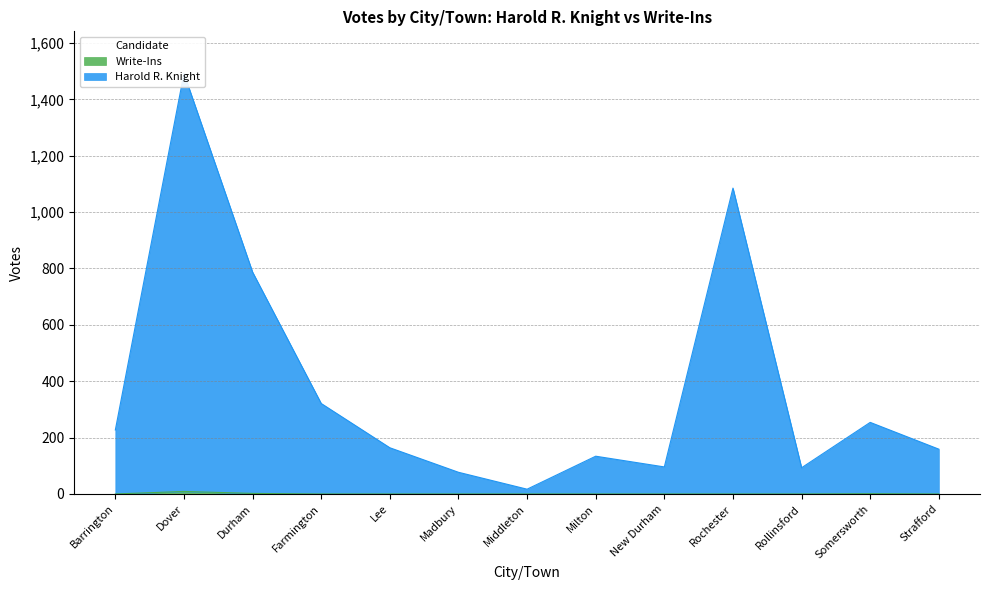

How many lines are shown in the chart?

2